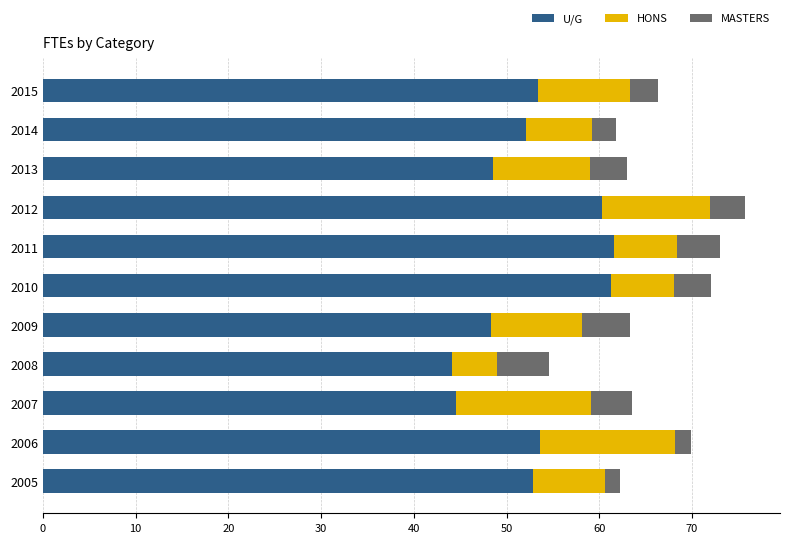

What is the maximum value for U/G?

61.6